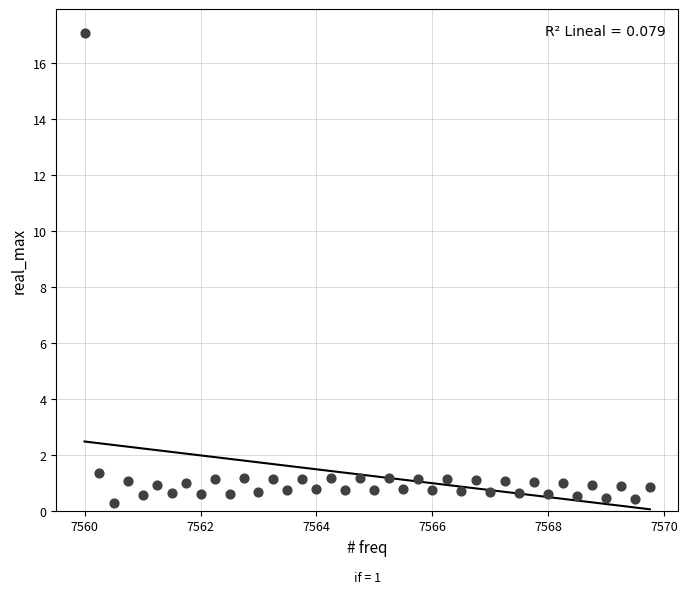

What is the range of Y values (max minus min)?

16.8